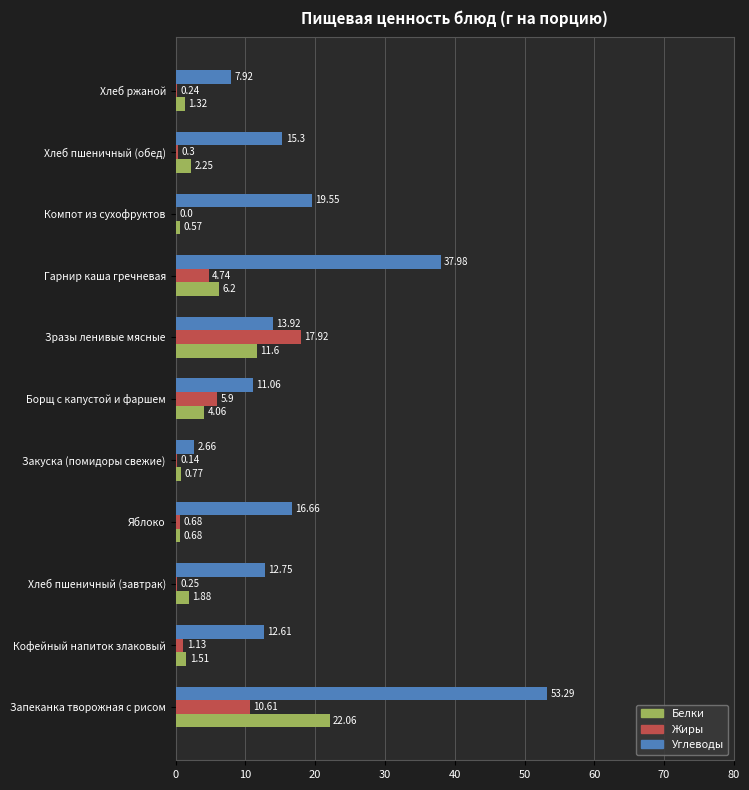

At which category is the sum across all series the highest?

Запеканка творожная с рисом